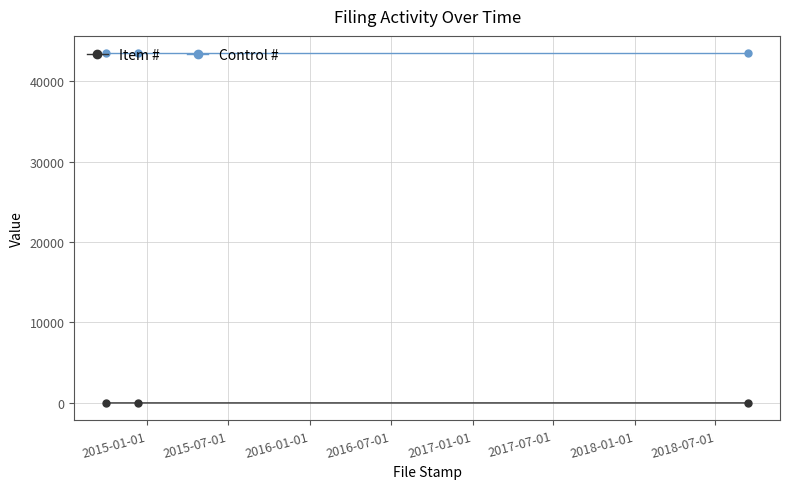

What is the maximum value shown in the chart?

43446